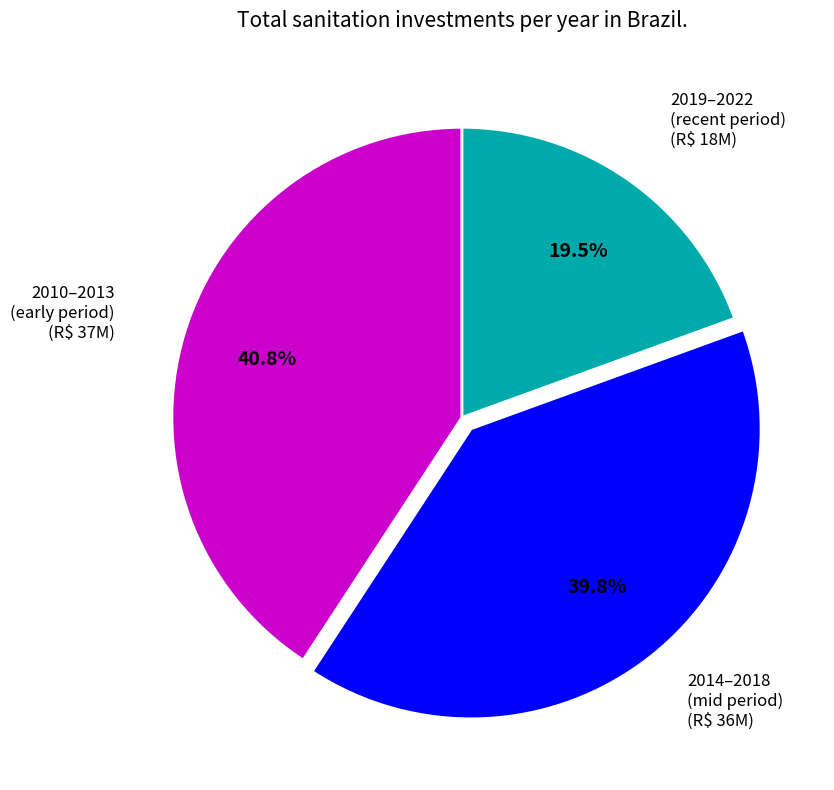

What portion of the pie excludes 2014–2018 (mid period)?

60.2%